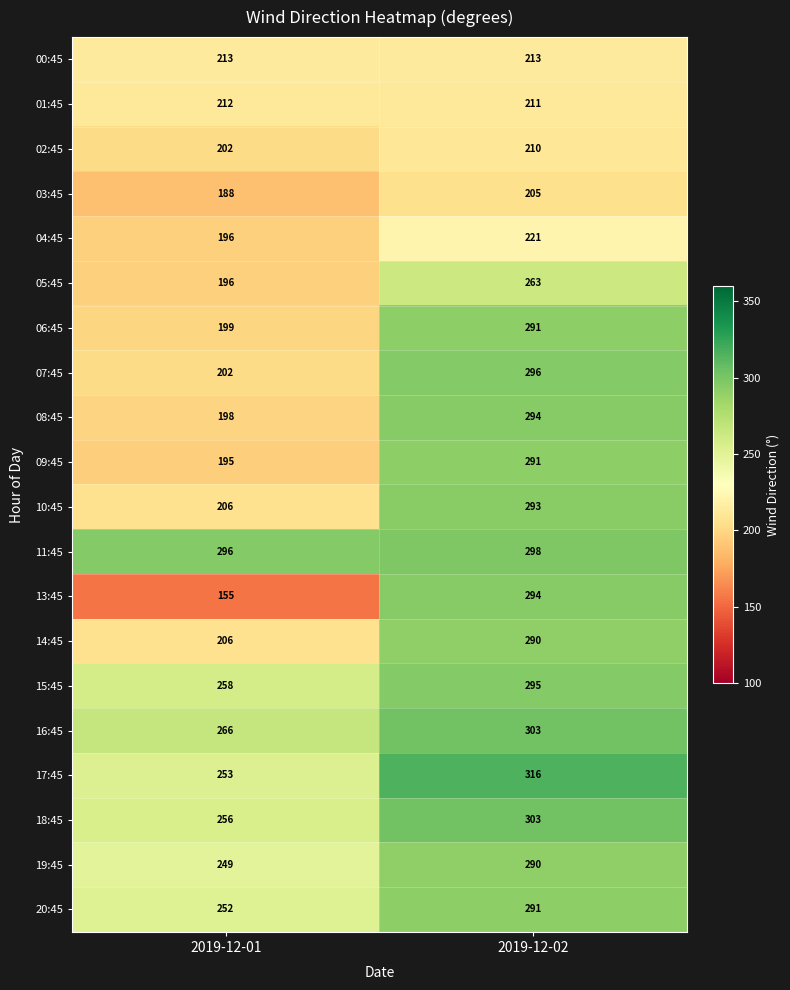

The value of 11:45 at 2019-12-01 is 296. True or false?

True